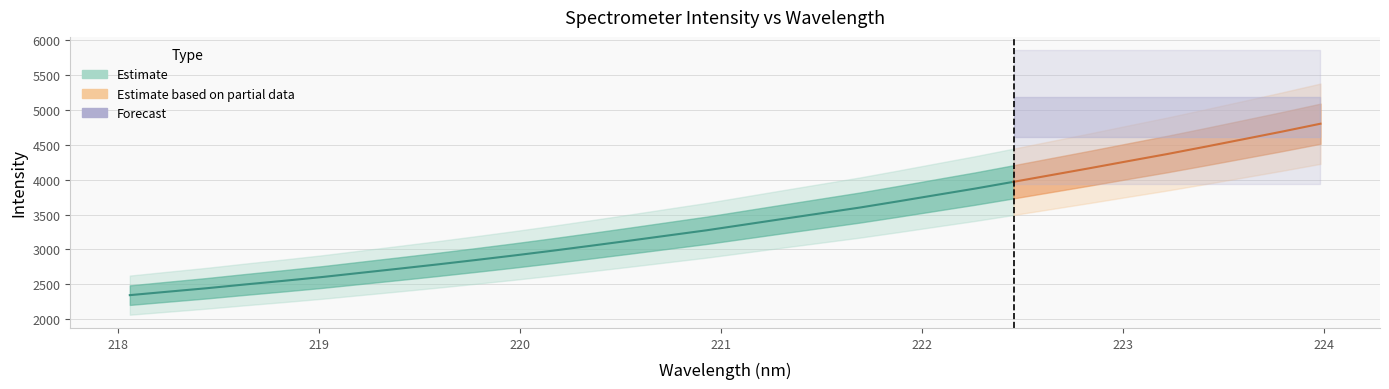

Reading left to right, extract all data points from this chart.

2342.5	2392.5	2441.7	2496.1	2548.1	2602.5	2662.6	2722.4	2783.4	2847.0	2912.4	2980.7	3052.0	3124.7	3199.1	3273.3	3355.5	3437.7	3519.0	3600.6	3690.0	3781.8	3872.8	3969.9	4068.4	4166.9	4268.3	4368.3	4474.1	4582.4	4691.1	4804.2